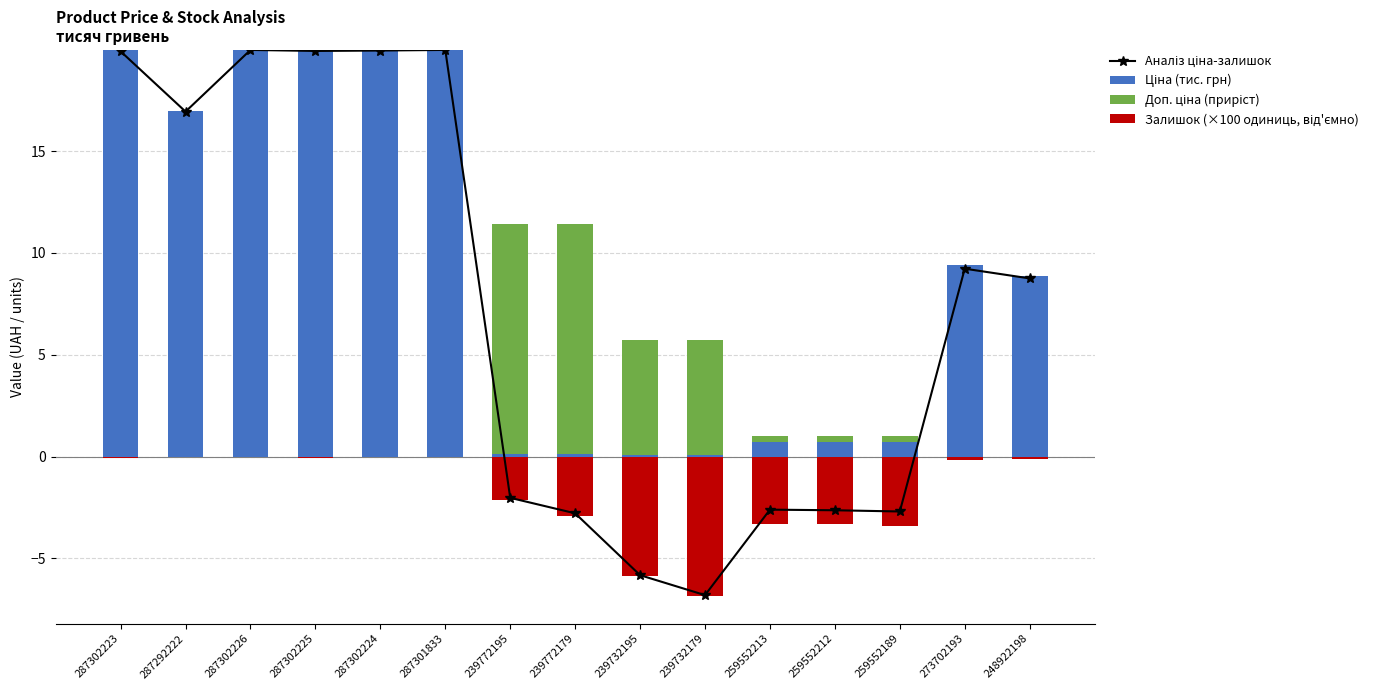

At how many categories does at least one series exceed 7?

10